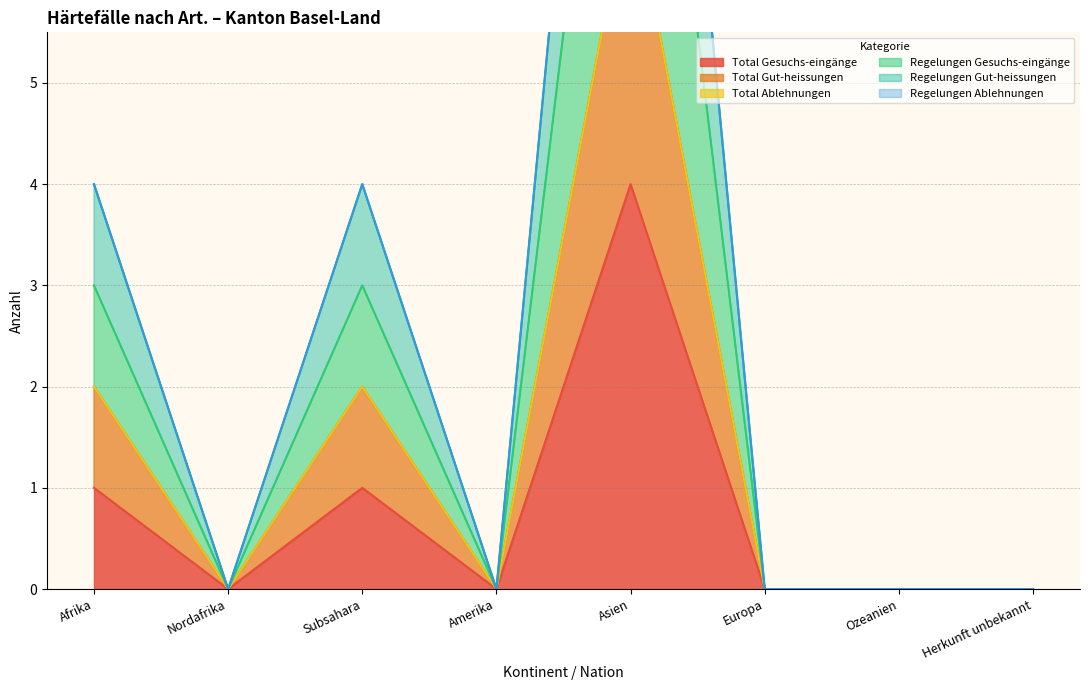

Rank the categories by Total Gesuchs-eingänge value from highest to lowest.

Asien, Afrika, Subsahara, Nordafrika, Amerika, Europa, Ozeanien, Herkunft unbekannt